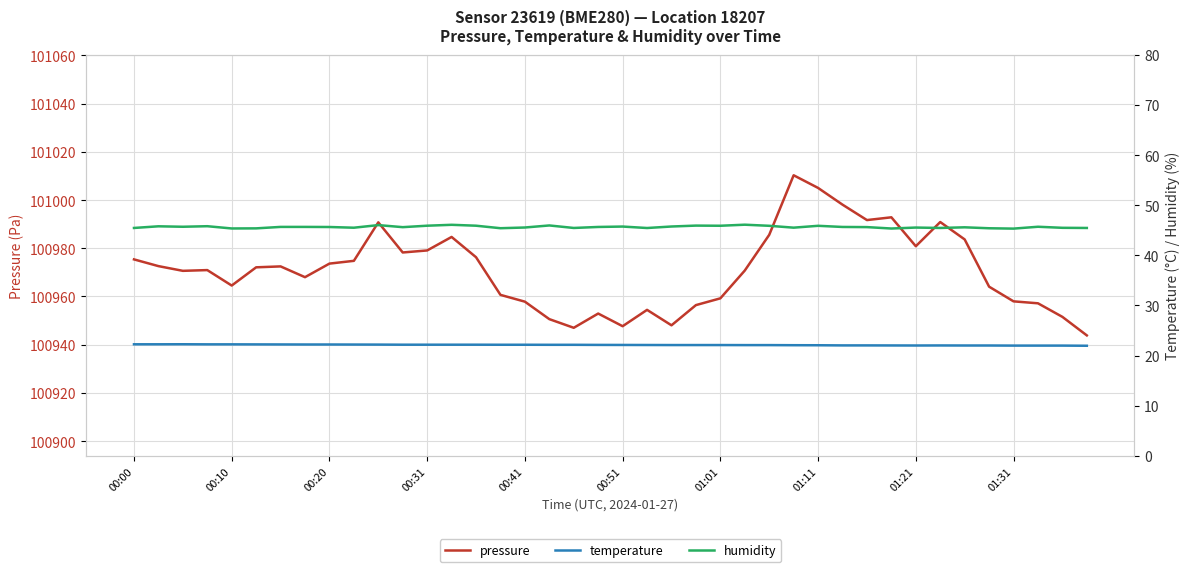

How many data points does each series have?

40